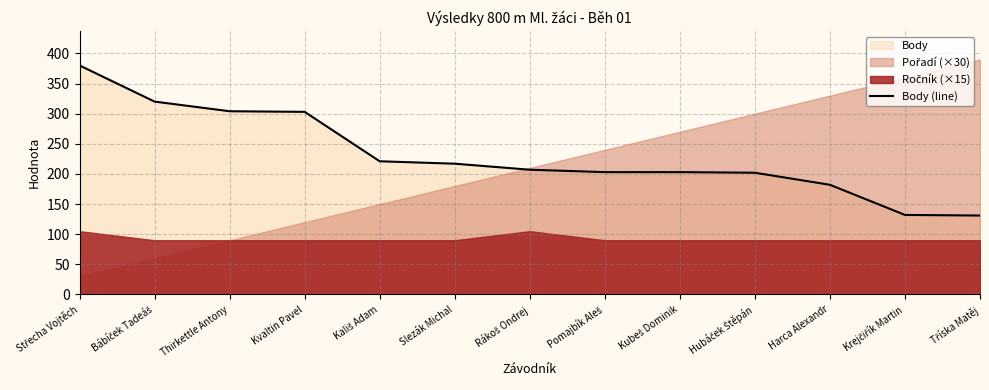

Approximately how many times larger is the value at Kvaltin Pavel compared to Thirkettle Antony?

1.0